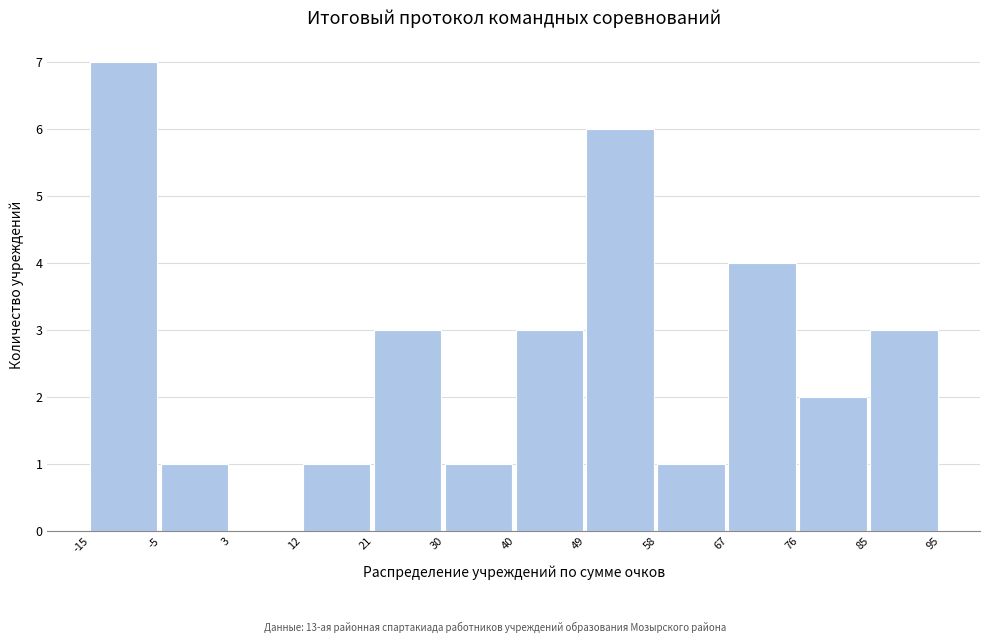

Reading left to right, list every bar in this chart as the range it spans on the x-axis followed by its height. The values are not printed on the chart, so give them approximately, as read against the axis.

-15 to -5: 7
-5 to 3: 1
3 to 12: 0
12 to 21: 1
21 to 30: 3
30 to 40: 1
40 to 49: 3
49 to 58: 6
58 to 67: 1
67 to 76: 4
76 to 85: 2
85 to 95: 3